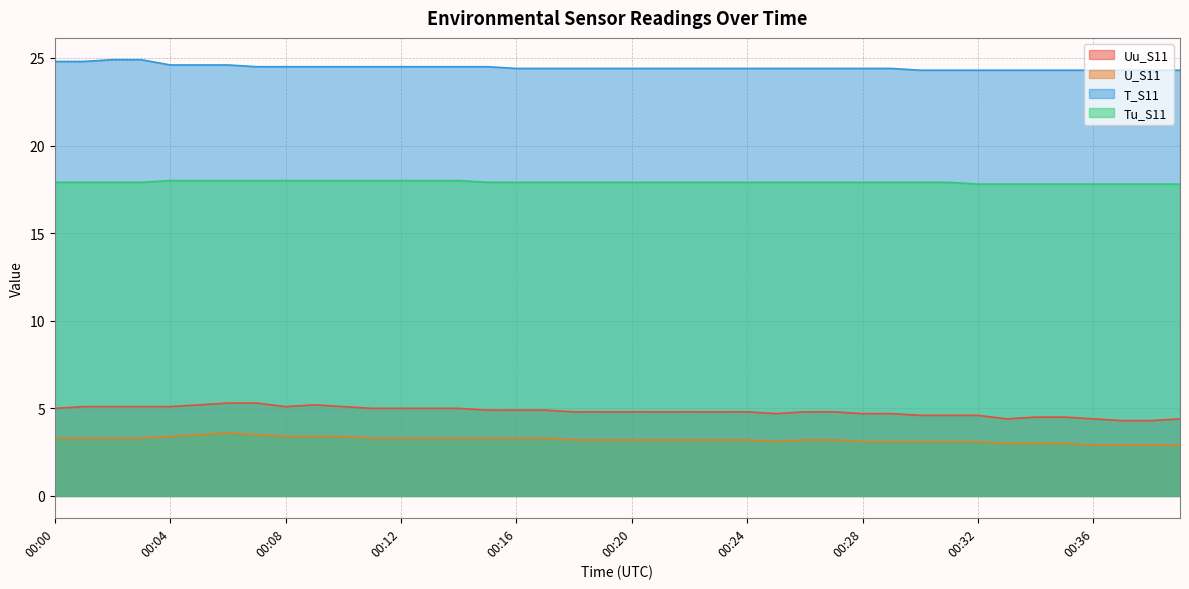

True or false: T_S11 and Tu_S11 intersect in this chart.

False